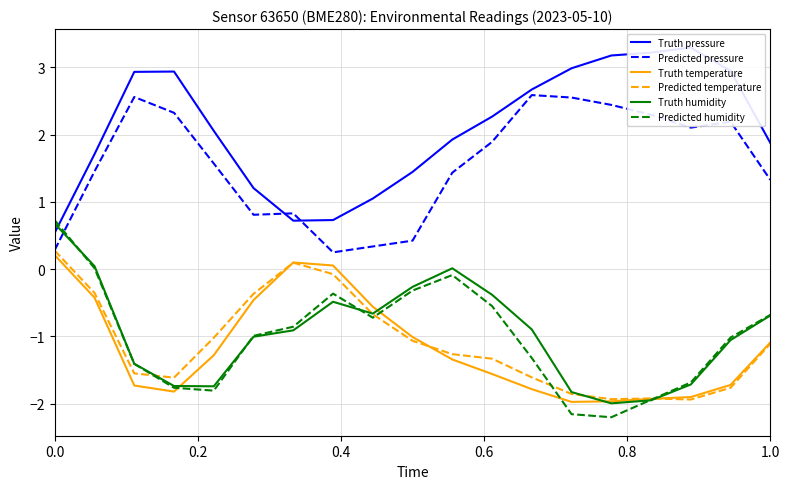

The value of Truth humidity at 0.0 is 1.1. True or false?

False